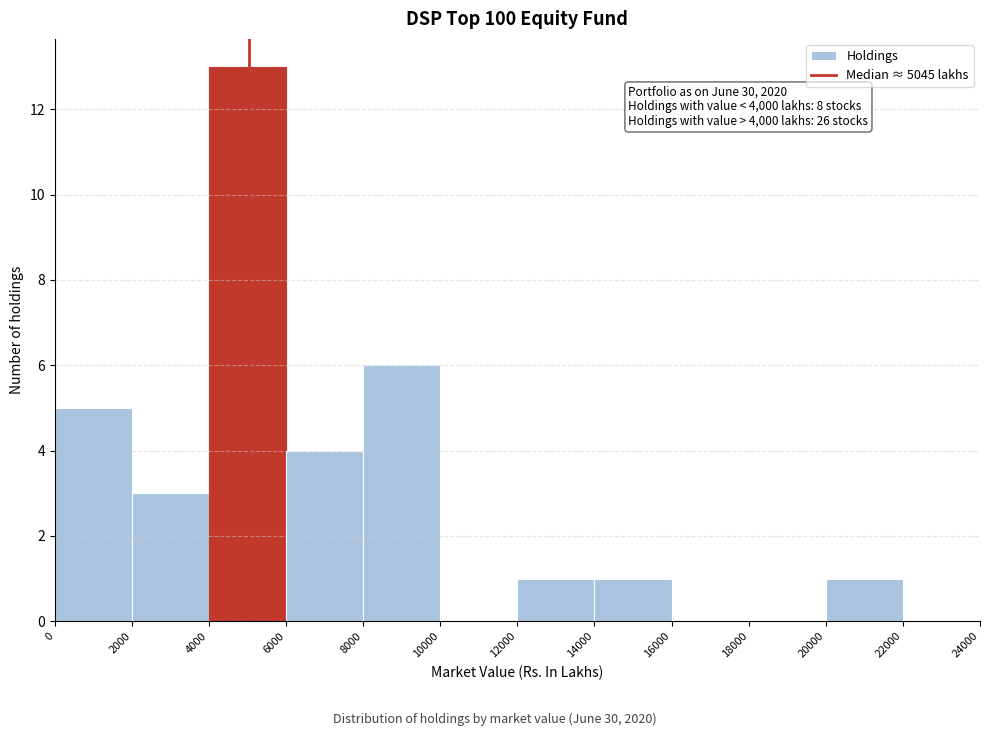

Over which range of the x-axis is the bar tallest?

4000 to 6000